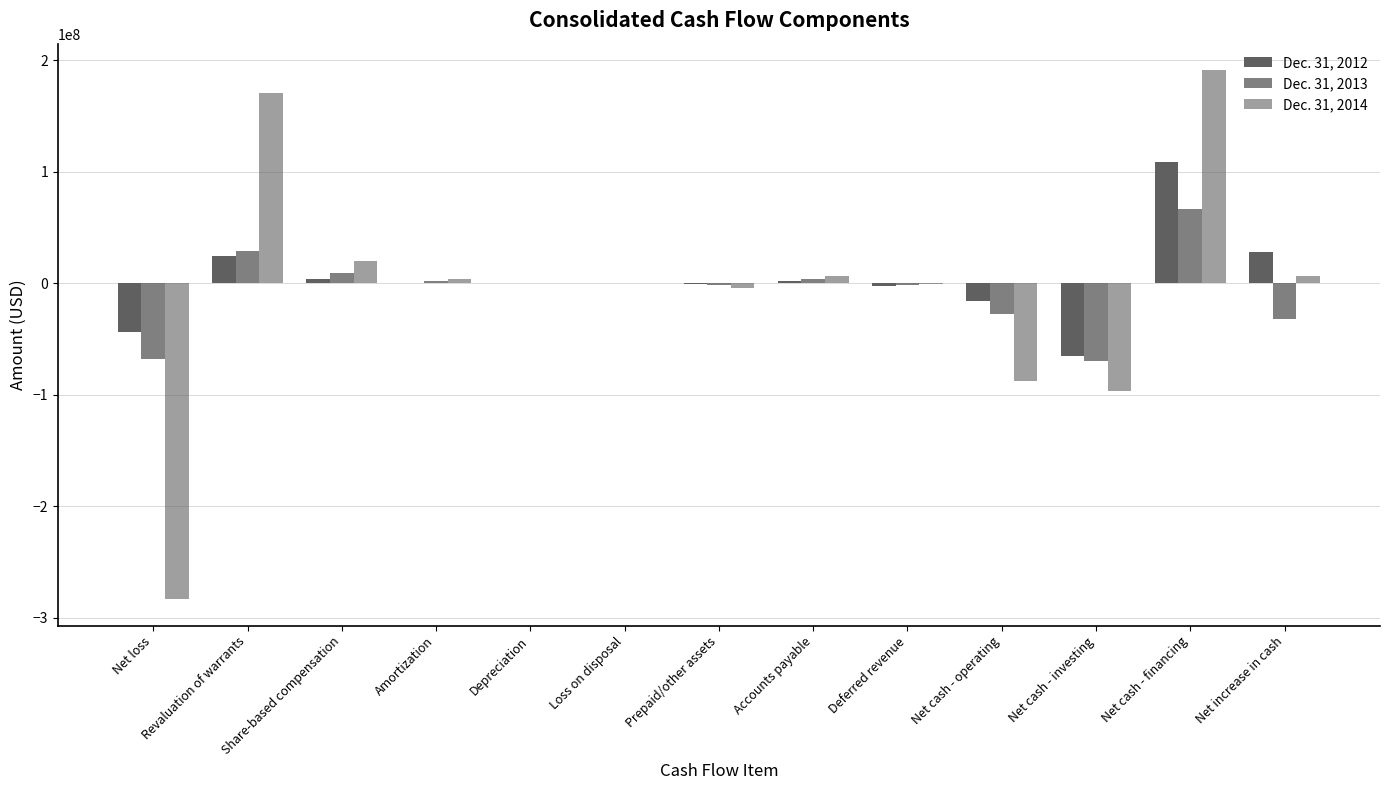

Are the bars grouped side by side (vs. stacked)?

Yes